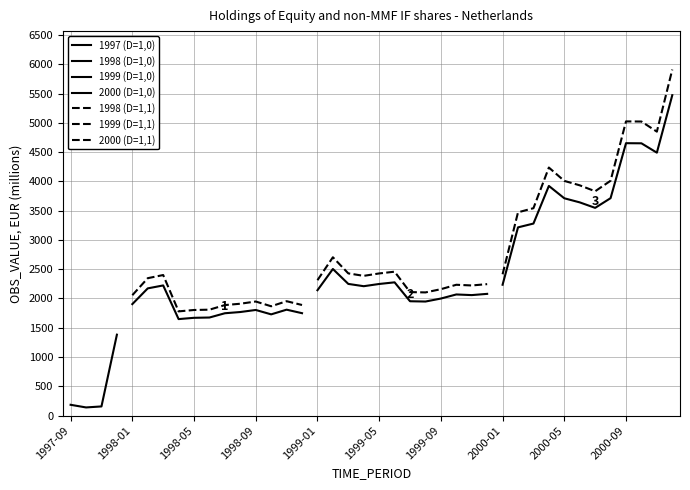

Is it true that the value at 1998-10 is 1045?

False